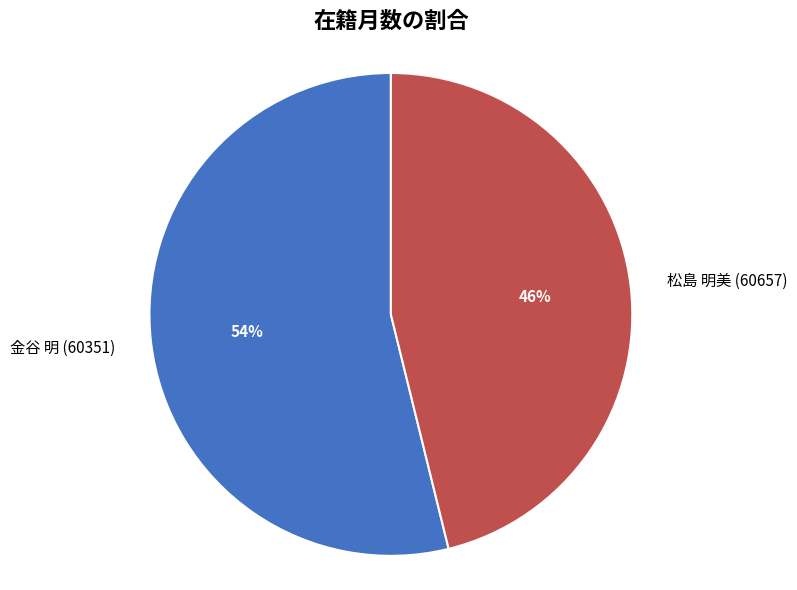

To the nearest percent, what portion does 松島 明美 (60657) represent?

46%